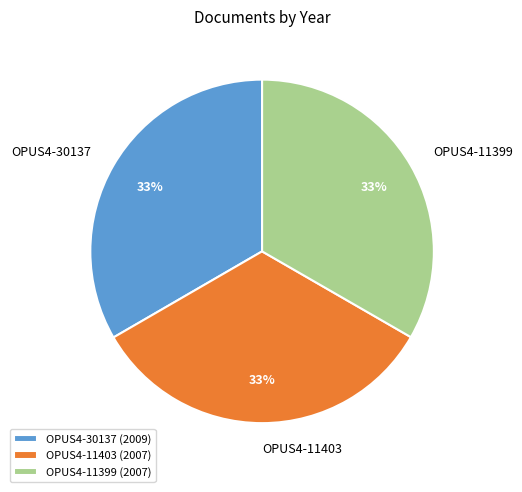

Is the sum of OPUS4-11399 and OPUS4-11403 greater than half?

Yes